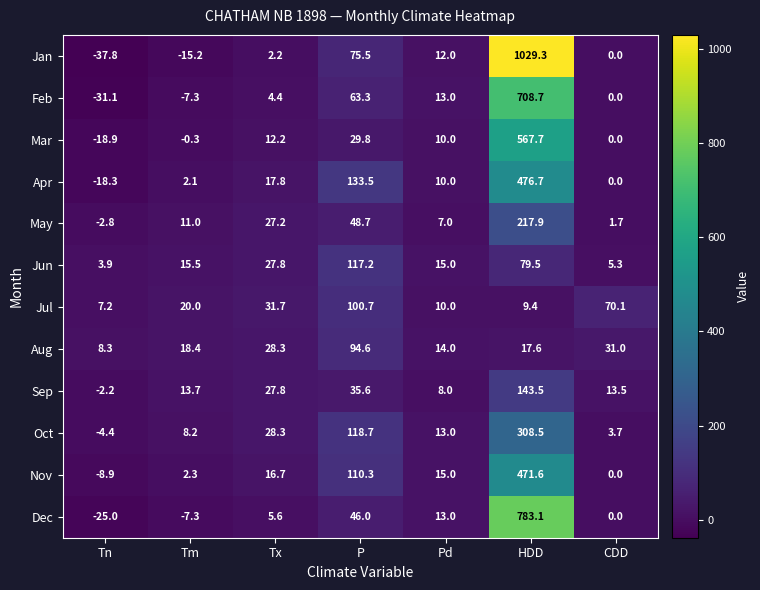

What is the difference between the second highest and minimum values in the Apr series?

151.8